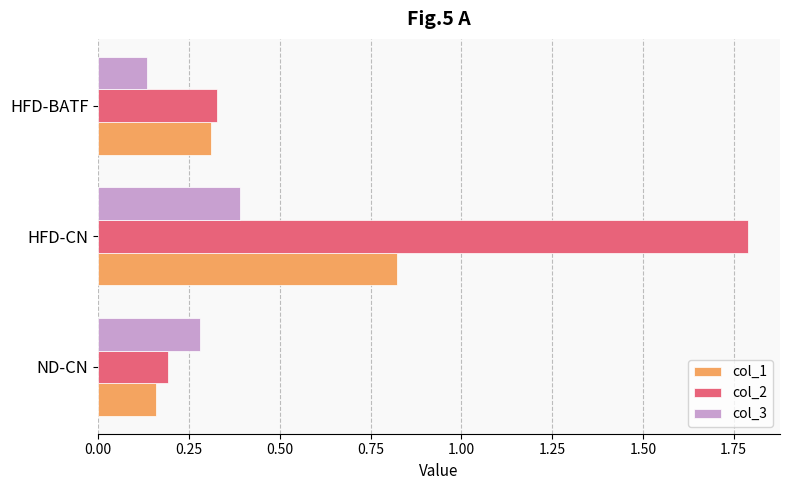

What are all the series names shown in the legend?

col_1, col_2, col_3